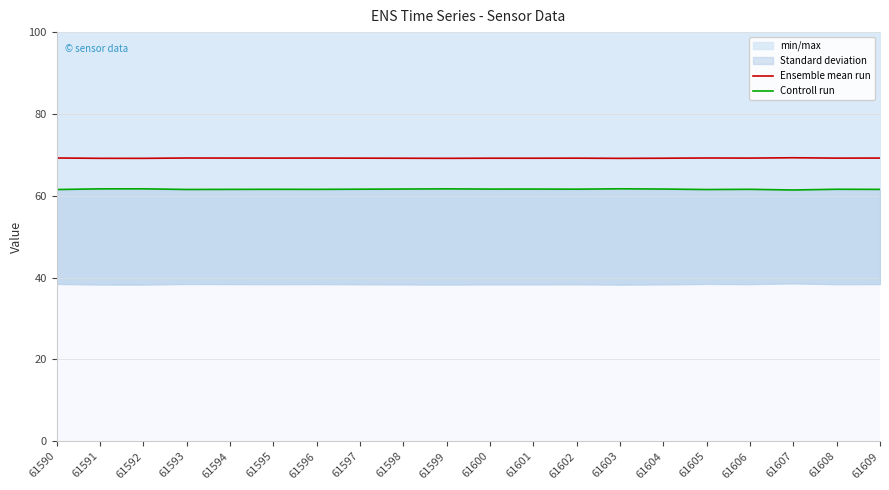

At which category is the sum across all series the highest?

61603